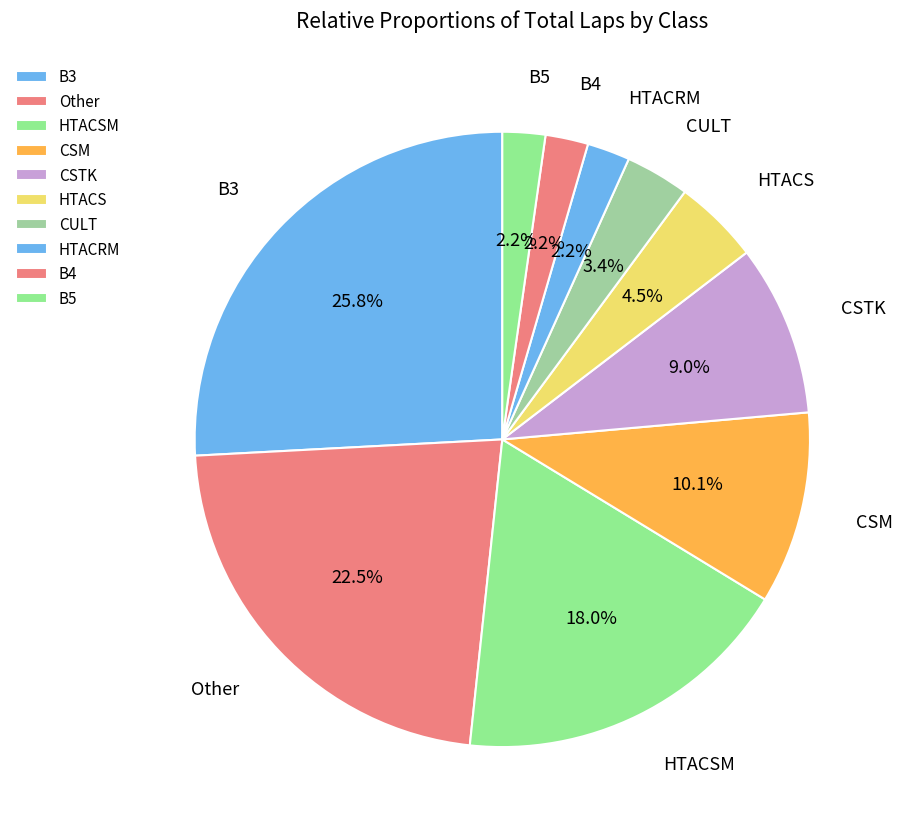

Approximately how many times larger is the value at B5 compared to HTACS?

0.5